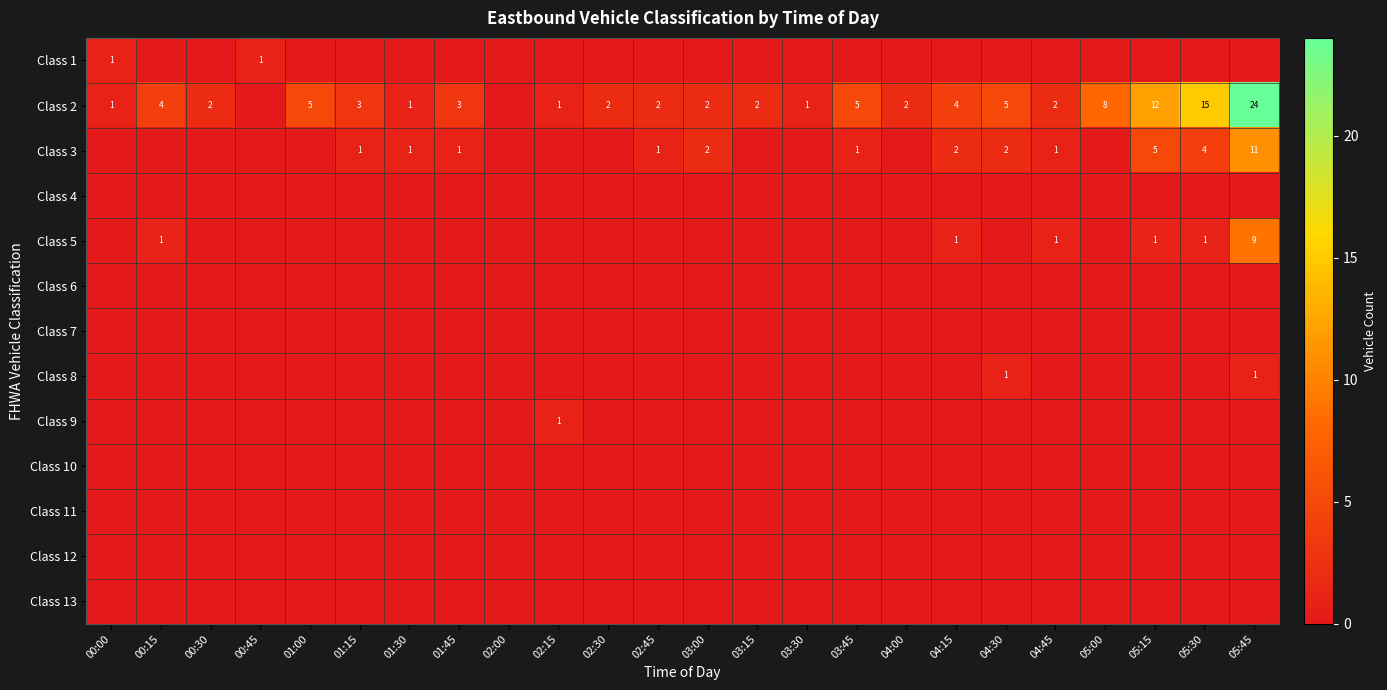

The Class 8 series shows 1 at 05:45. True or false?

True